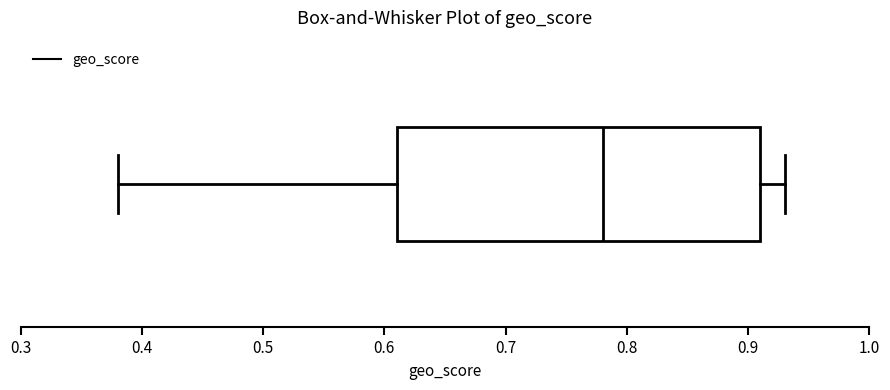

Where does the left whisker of the box end on the x-axis? The values are not printed on the chart, so give them approximately, as read against the axis.

0.38